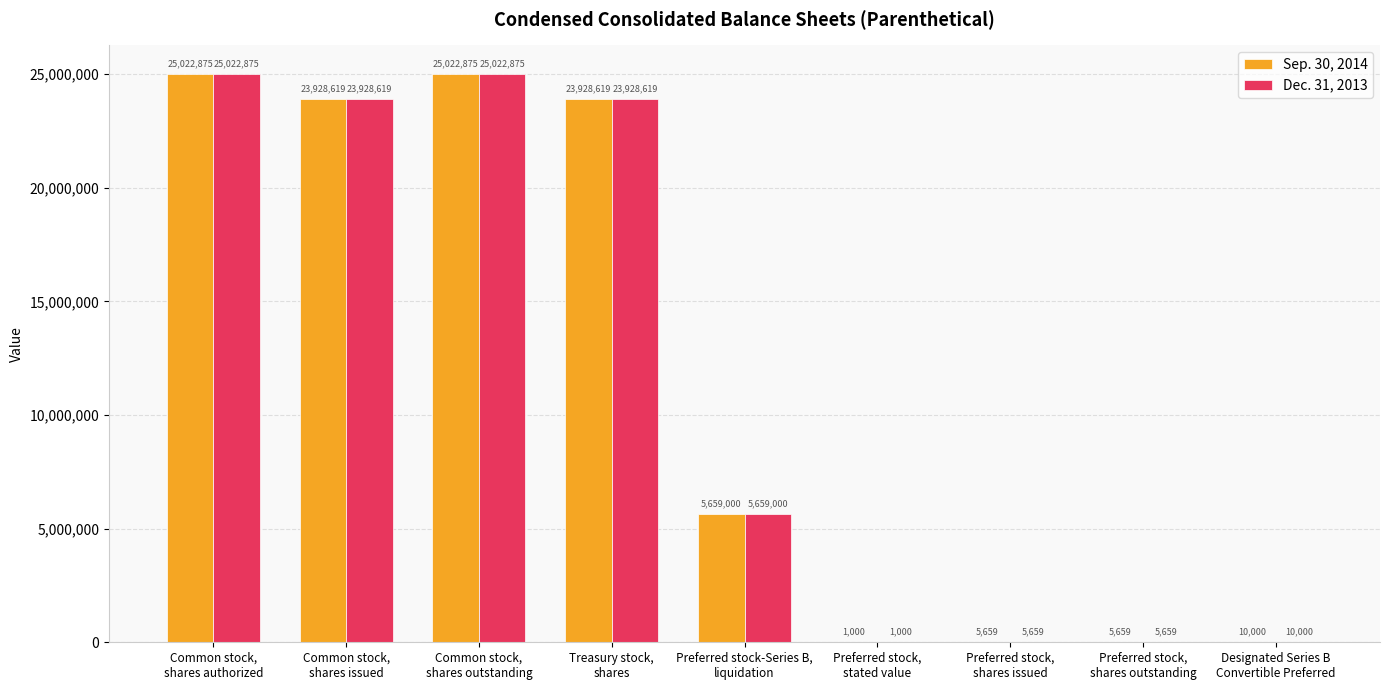

What is the maximum value for Dec. 31, 2013?

25022875